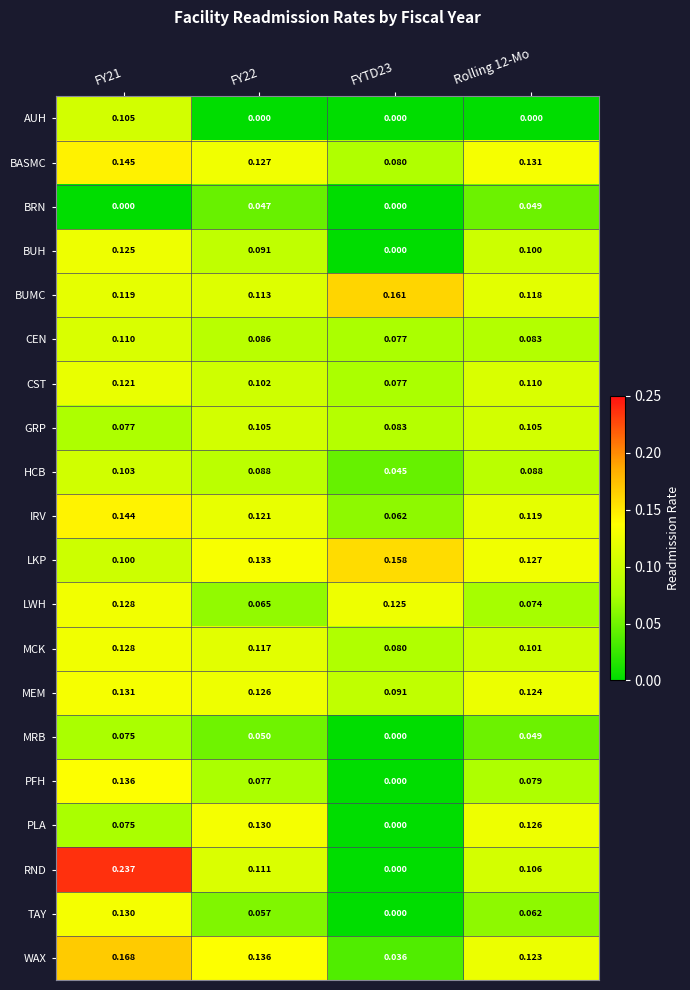

Which series has the widest spread of values?

RND